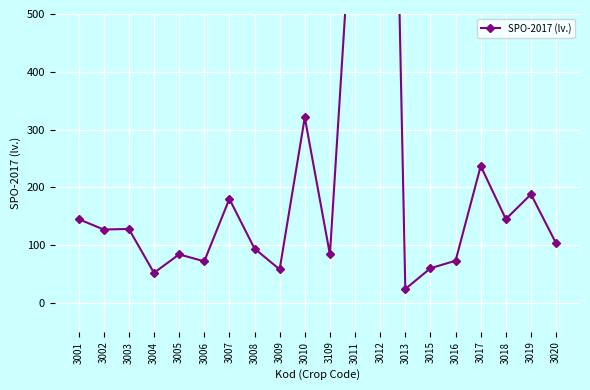

What is the smallest value displayed?

24